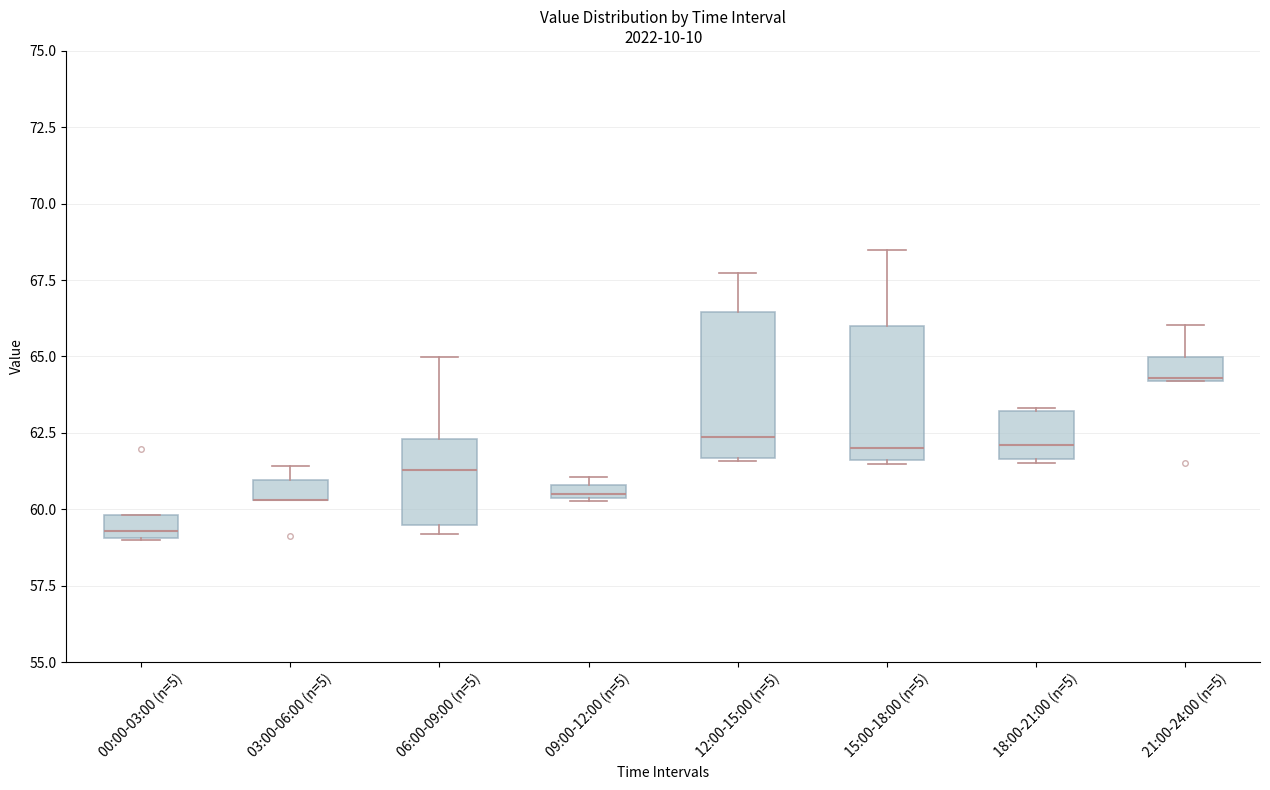

Where is the upper edge of the box for 15:00-18:00 (n=5) on the y-axis? The values are not printed on the chart, so give them approximately, as read against the axis.

66.0